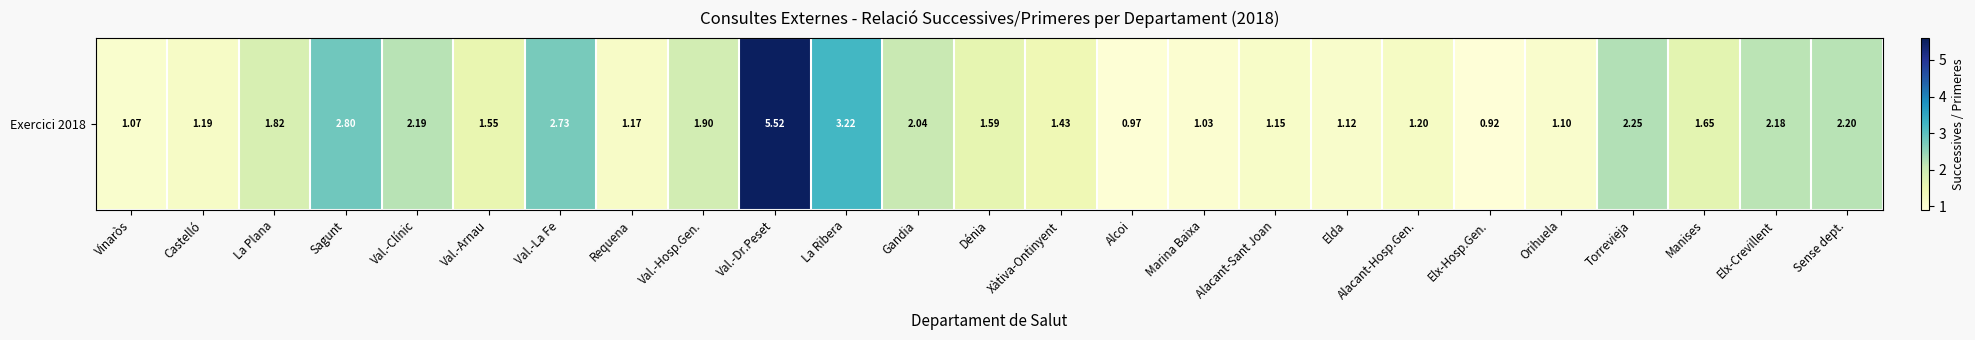

Reading left to right, extract all data points from this chart.

1.1	1.2	1.8	2.8	2.2	1.6	2.7	1.2	1.9	5.5	3.2	2.0	1.6	1.4	1.0	1.0	1.1	1.1	1.2	0.9	1.1	2.2	1.6	2.2	2.2